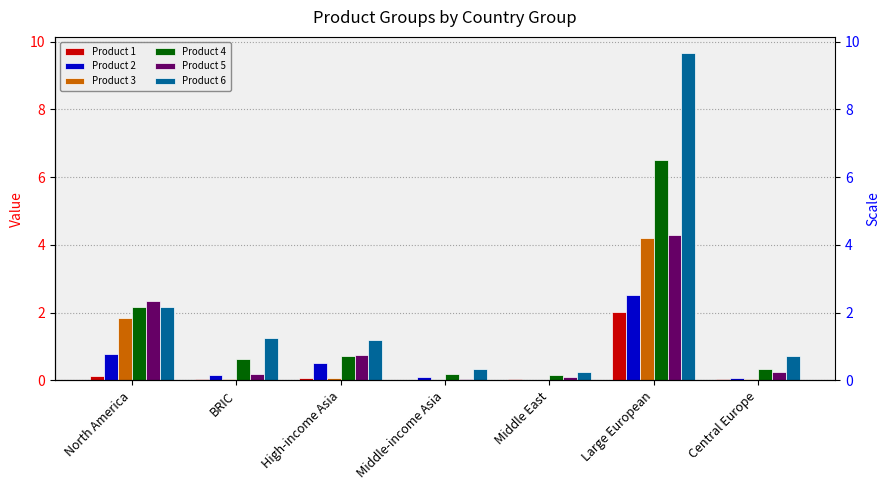

How many values in the Product 6 series are below 1?

3